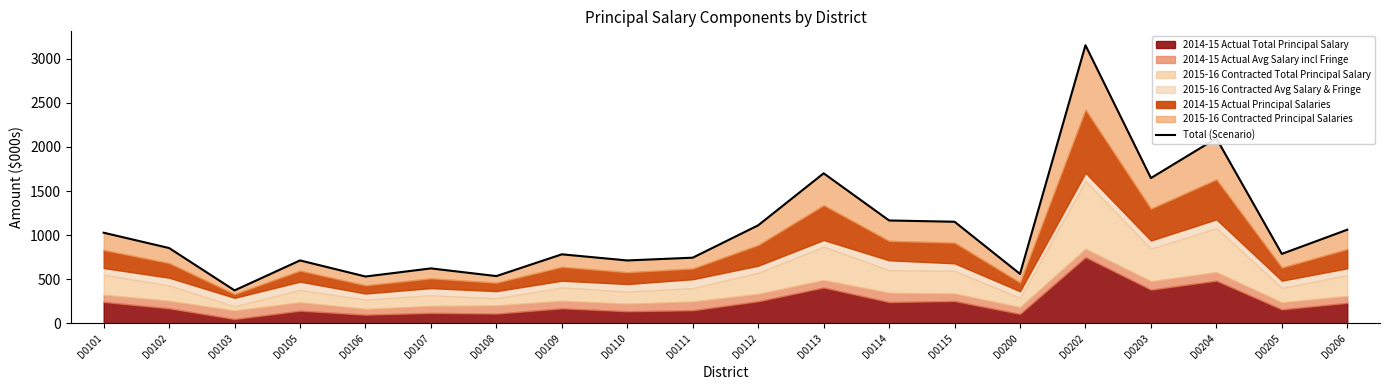

Reading left to right, list all the values displayed in this chart.

1027.3	853.6	373.4	713.1	530.8	622.6	535.7	782.4	712.9	744.2	1111.3	1700.7	1166.1	1151.6	560.4	3152.7	1646.8	2097.1	787.4	1061.3